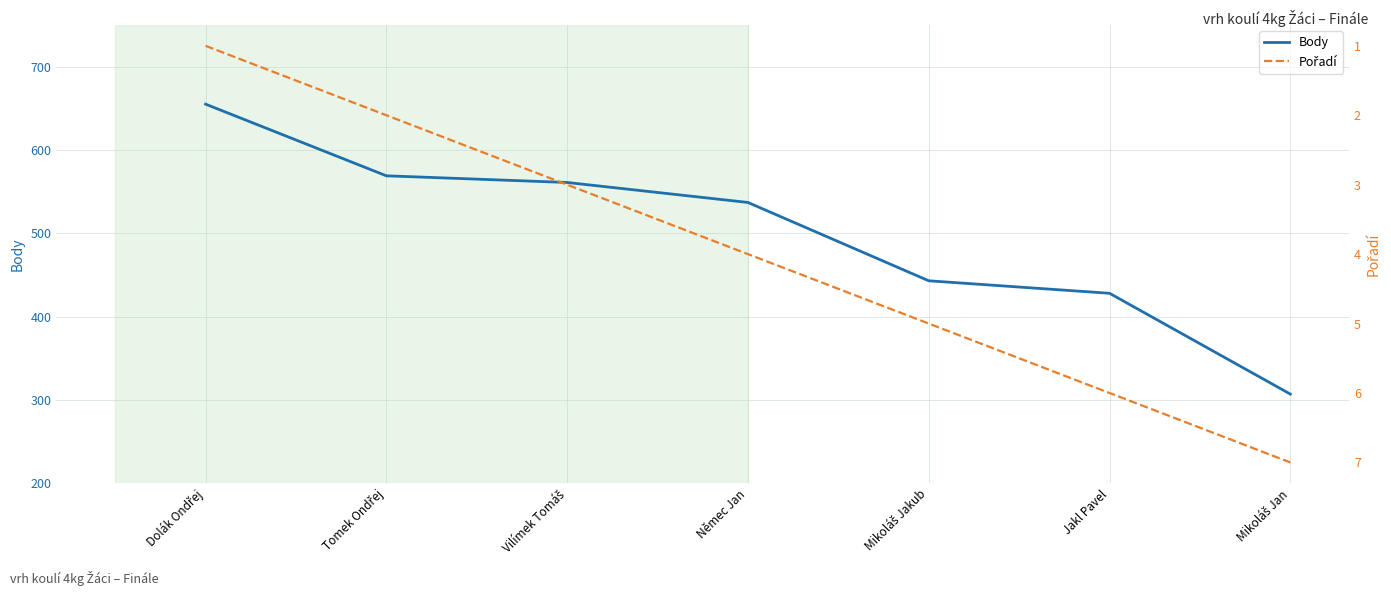

List the series in order of their peak value, lowest first.

Pořadí, Body